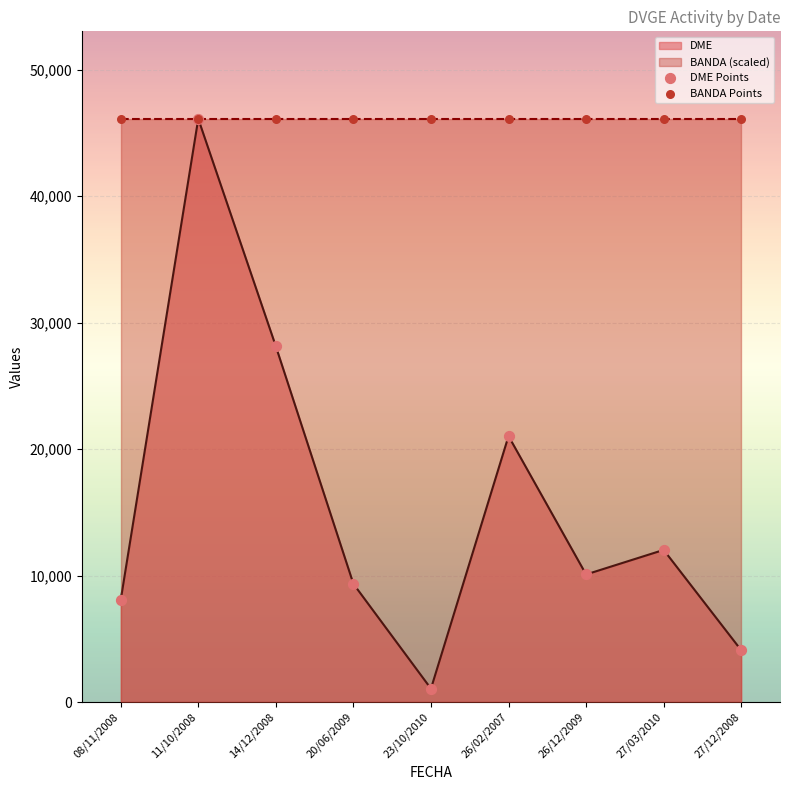

At which category is the sum across all series the highest?

11/10/2008